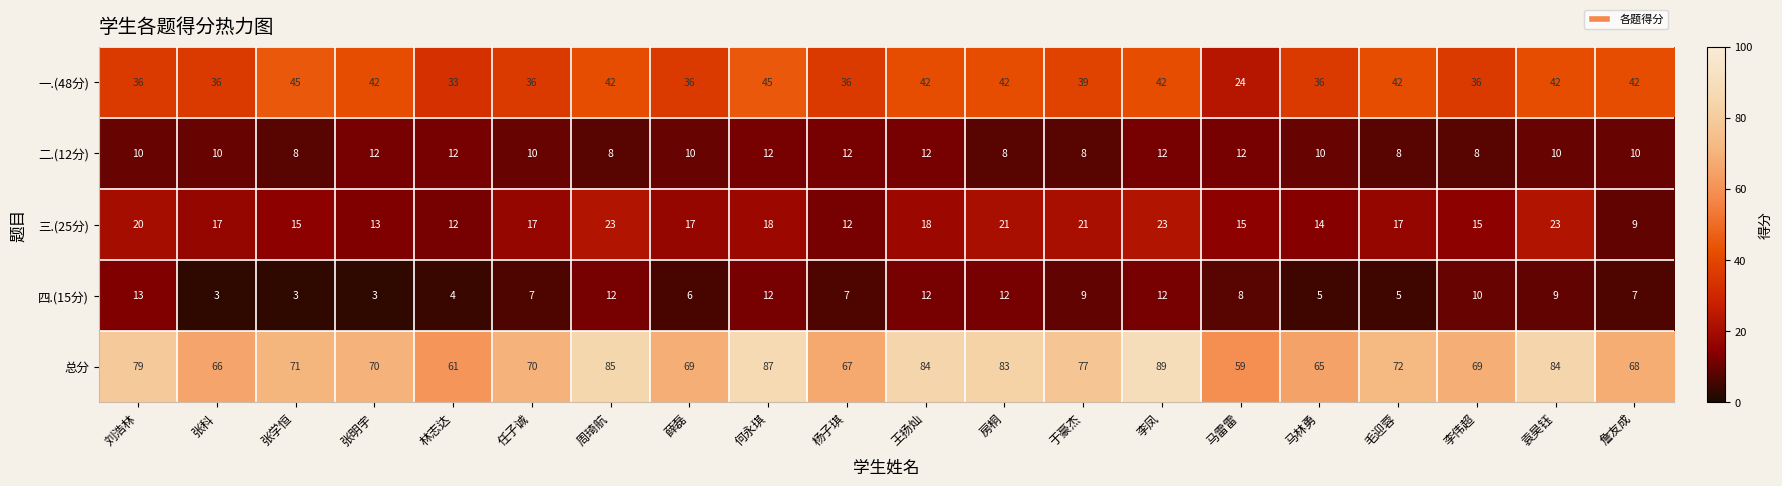

What is the minimum value shown in the chart?

3